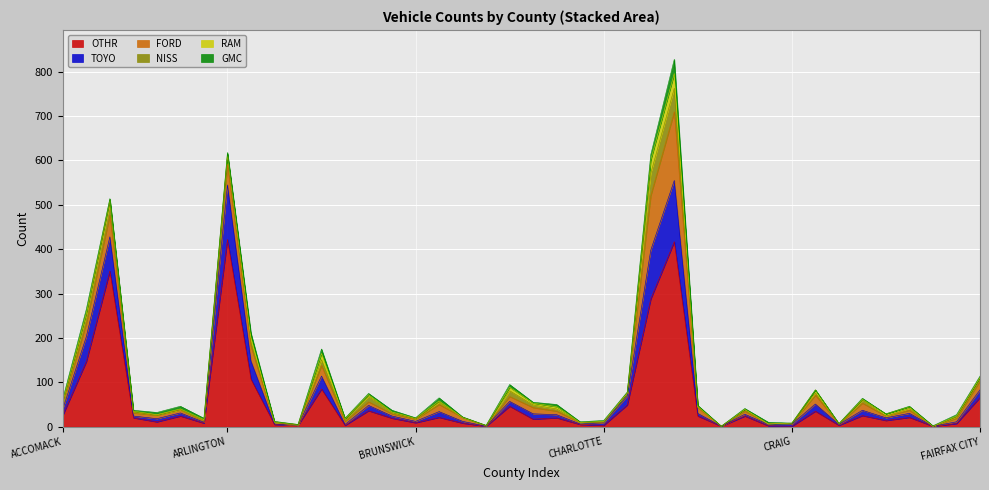

What is the spread (max minus min) of values at CARROLL?

15